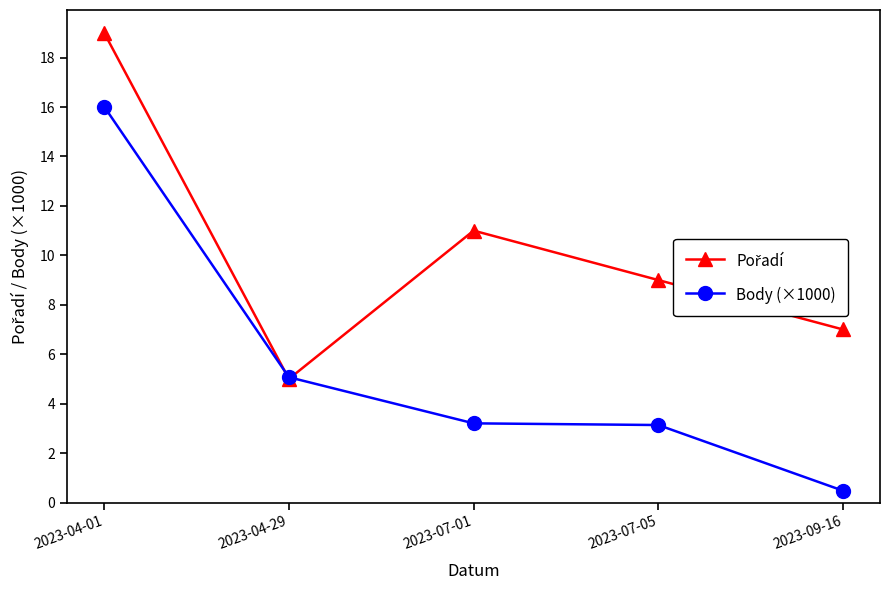

What is the label of the 2nd point from the right?

2023-07-05